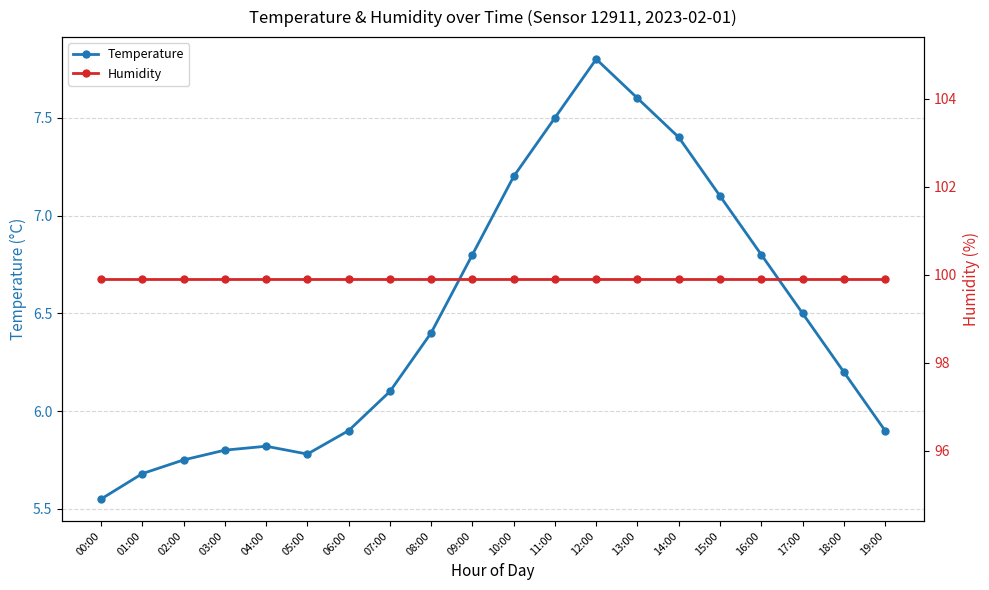

Which category has the highest value in the Temperature series?

12:00